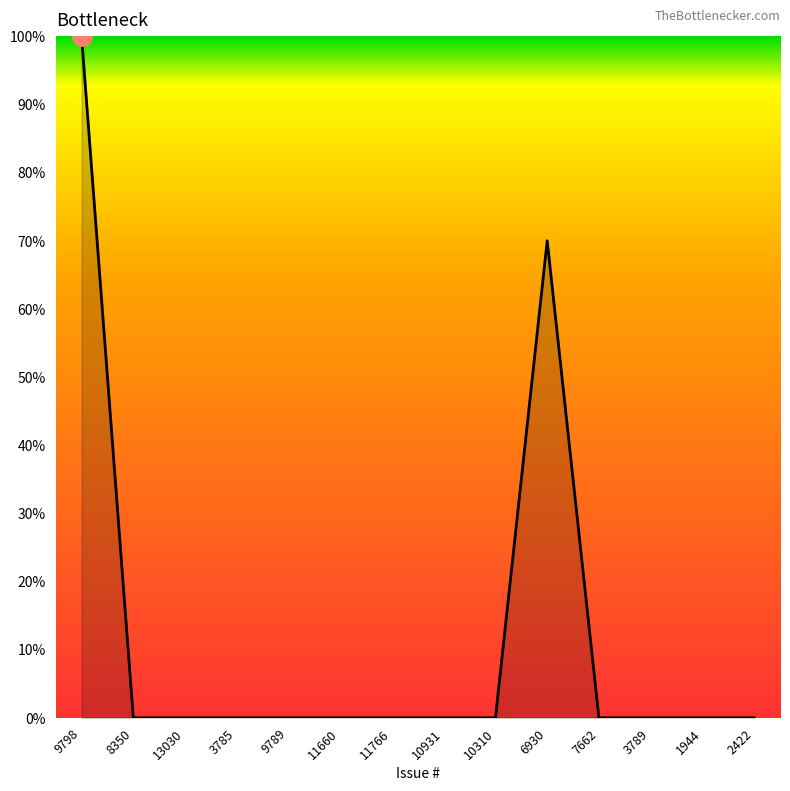

True or false: the data shows 70 at 6930.

True